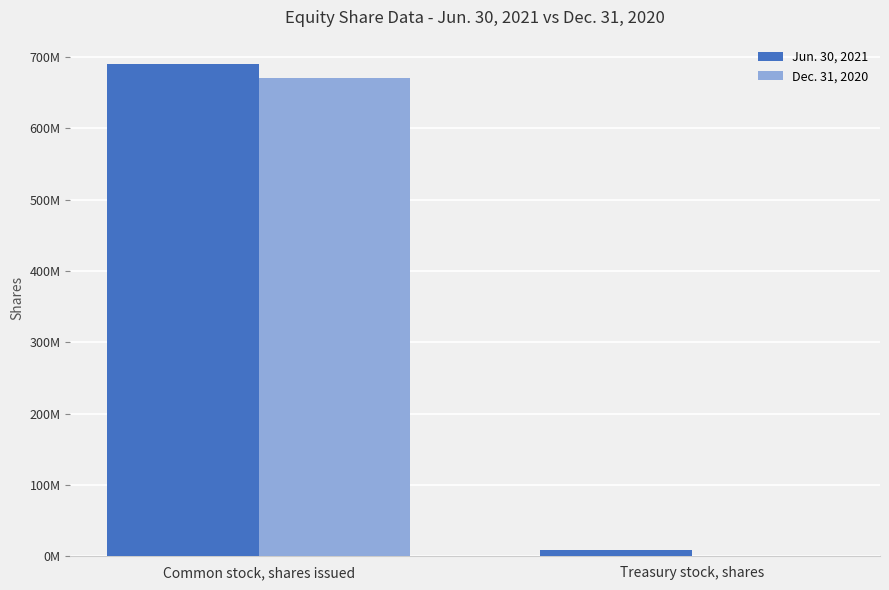

Is it true that Dec. 31, 2020 equals 229989862 at Common stock, shares issued?

False